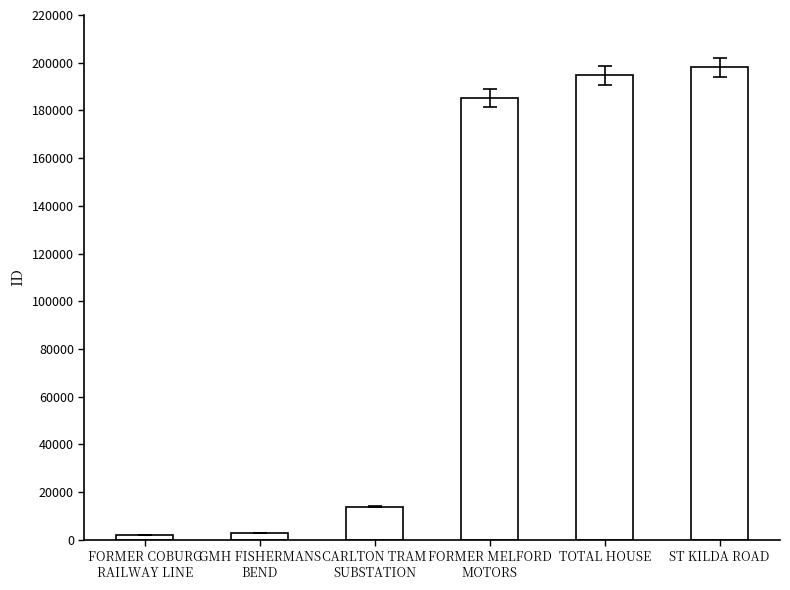

What is the difference between the values at CARLTON TRAM
SUBSTATION and FORMER COBURG
RAILWAY LINE?

11829